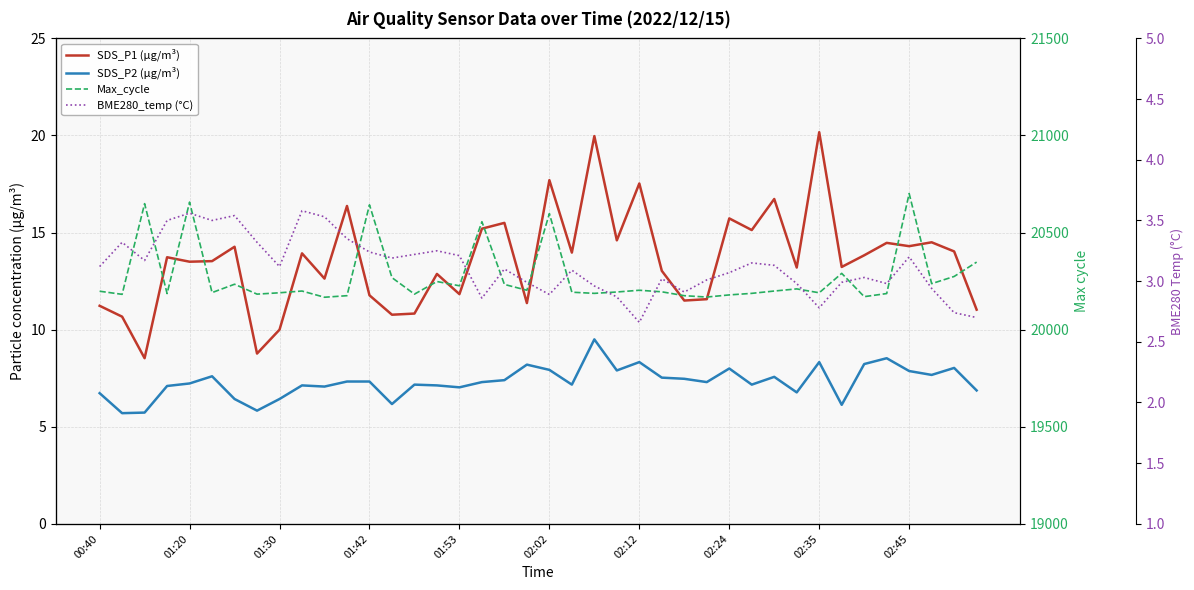

What is the minimum value shown in the chart?

2.7